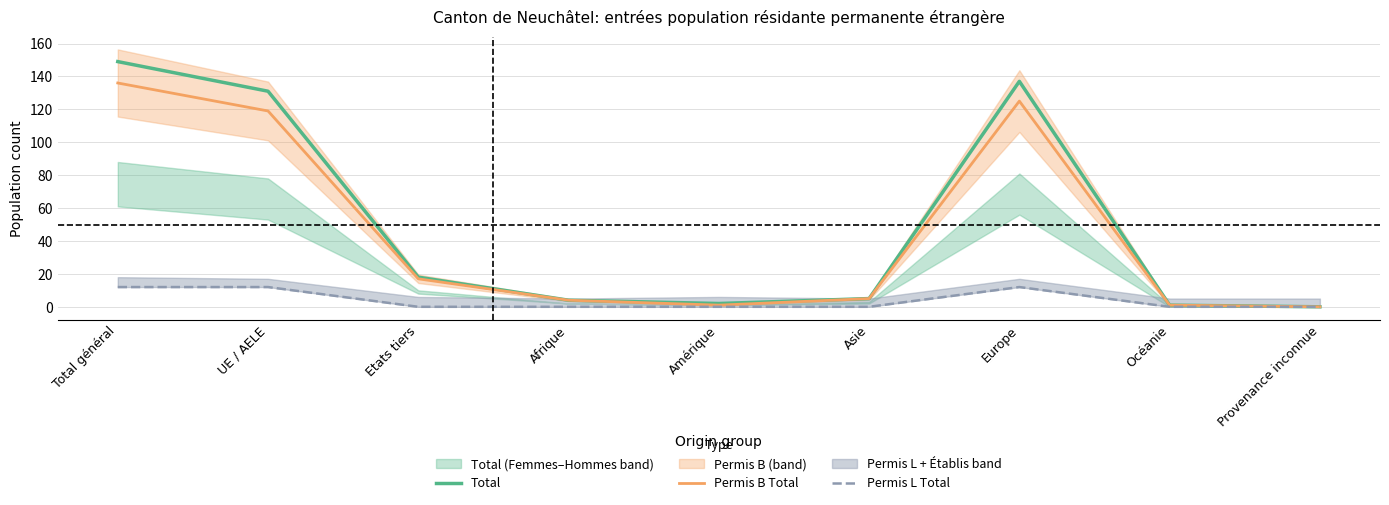

What position from the left is Asie?

6